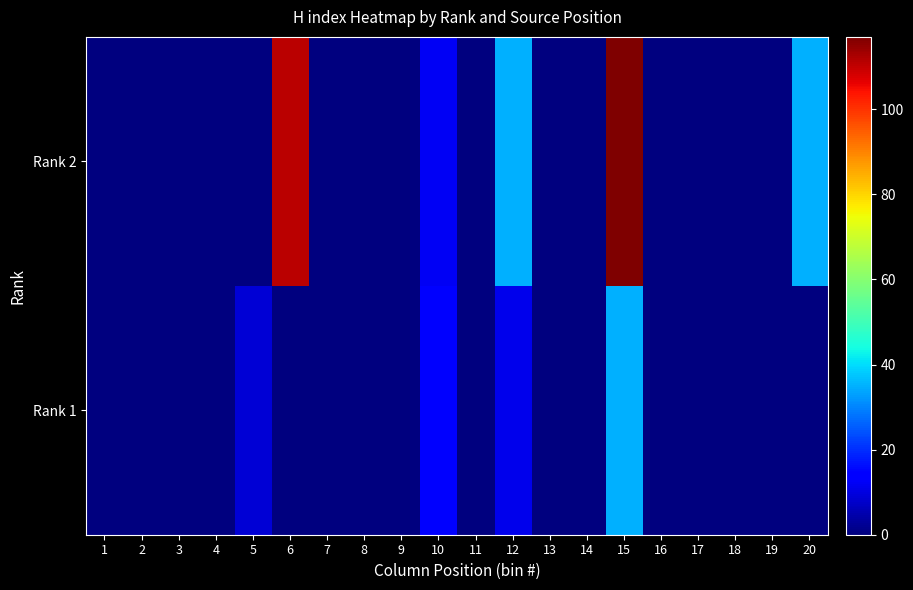

List the series in order of their peak value, lowest first.

Rank 1, Rank 2